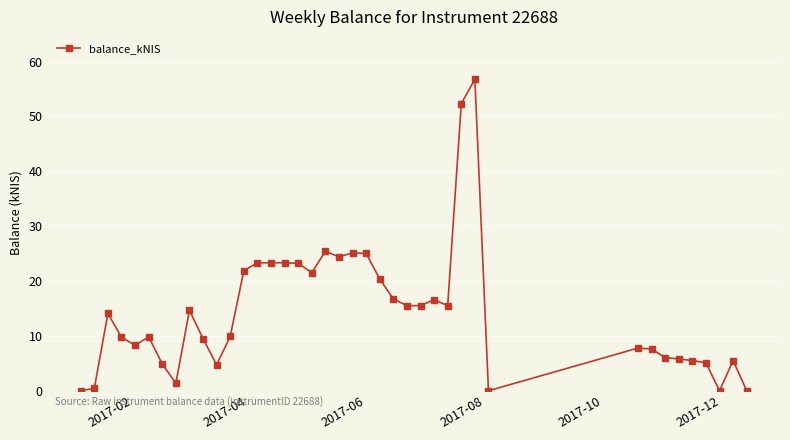

What is the greatest value displayed?

56.8